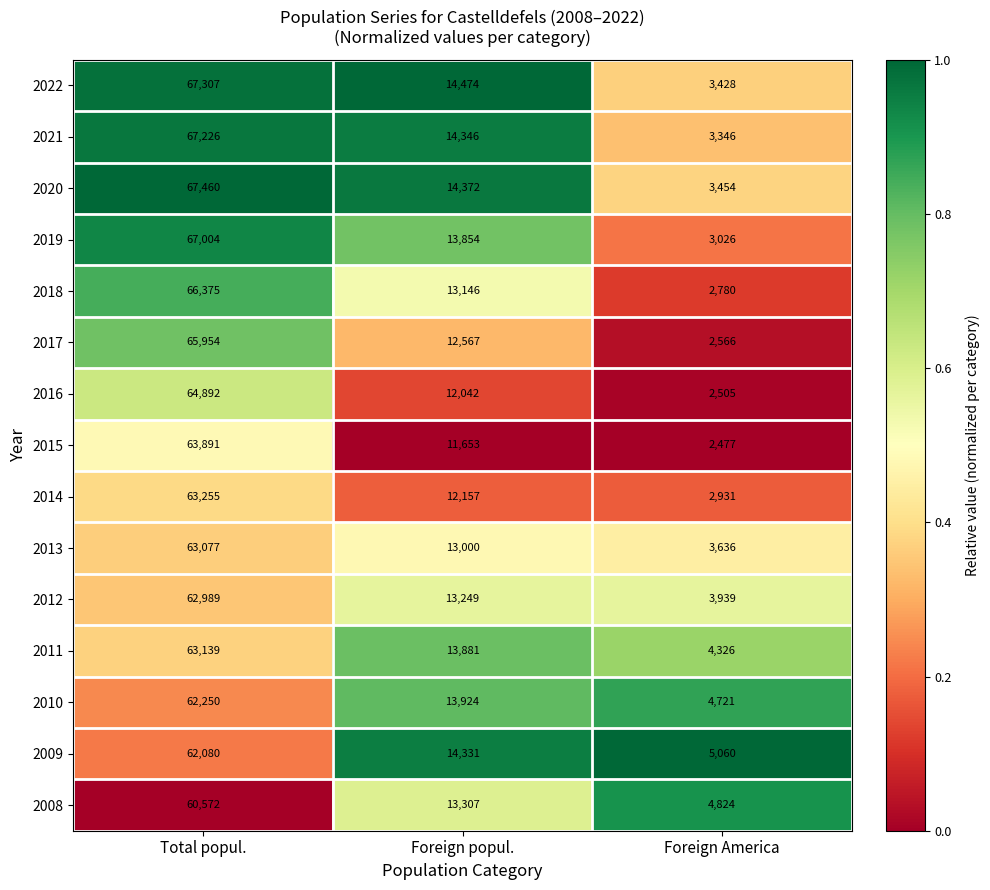

At which category is the sum across all series the highest?

Total popul.